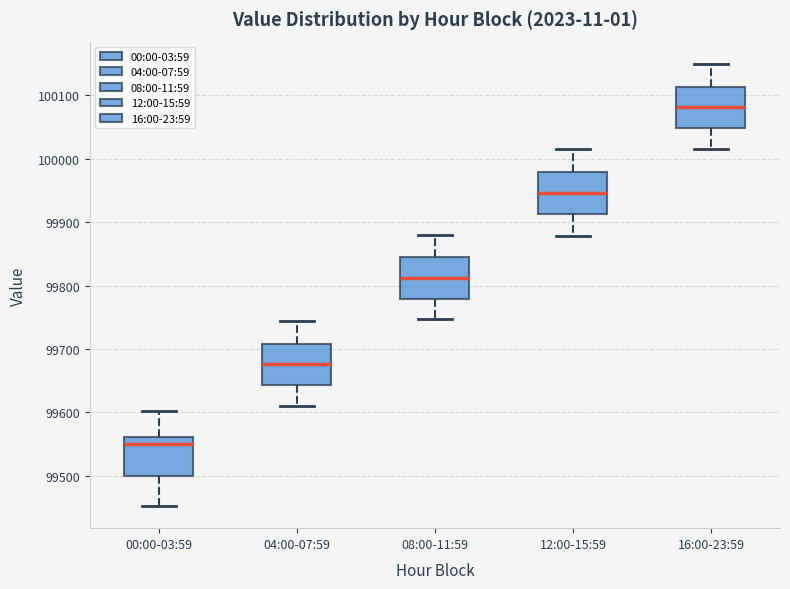

Which box's median line is the highest?

16:00-23:59